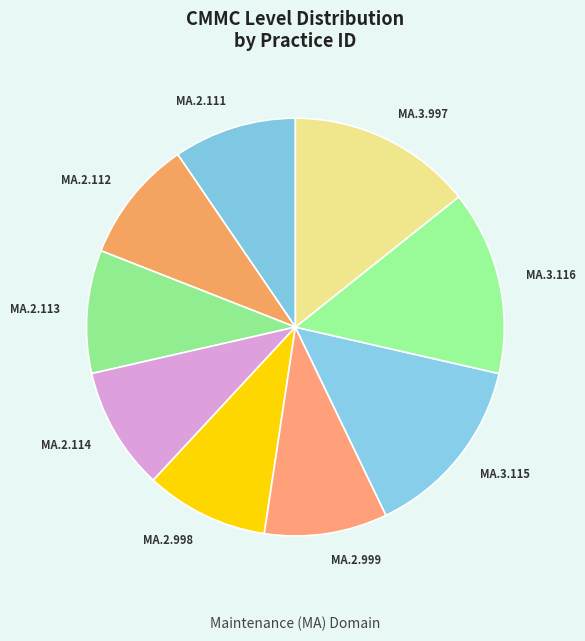

True or false: MA.2.998 accounts for 10% of the total.

True